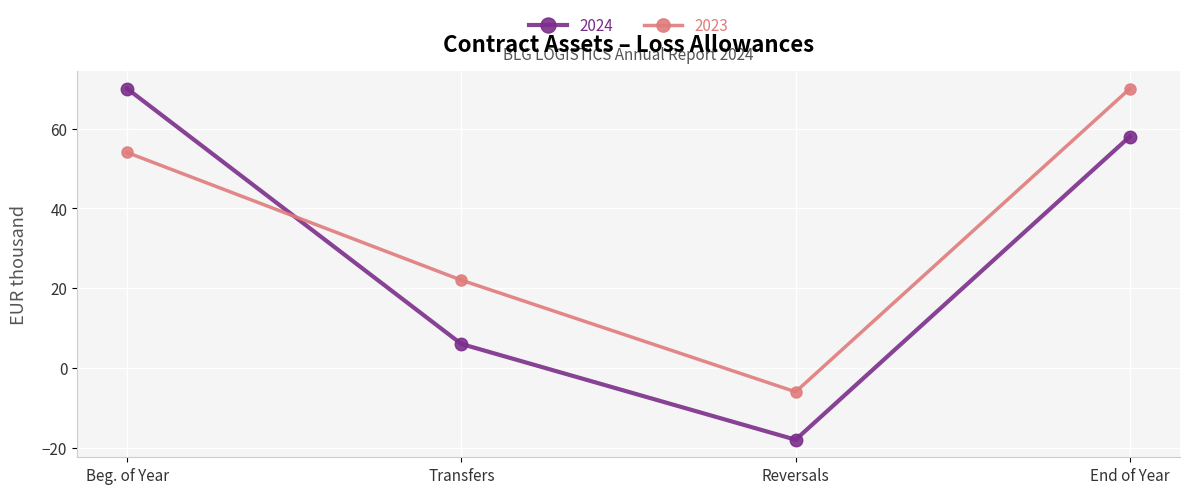

What is the sum of all 2024 values?

116